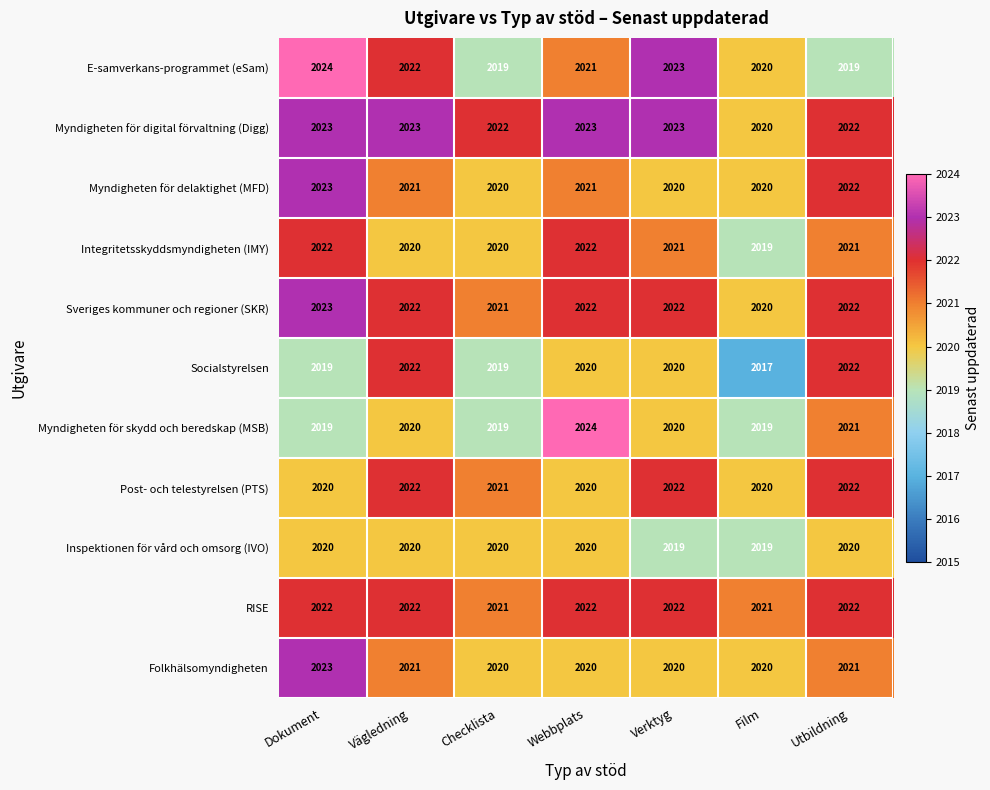

Which series has the largest total across all categories?

Myndigheten för digital förvaltning (Digg)